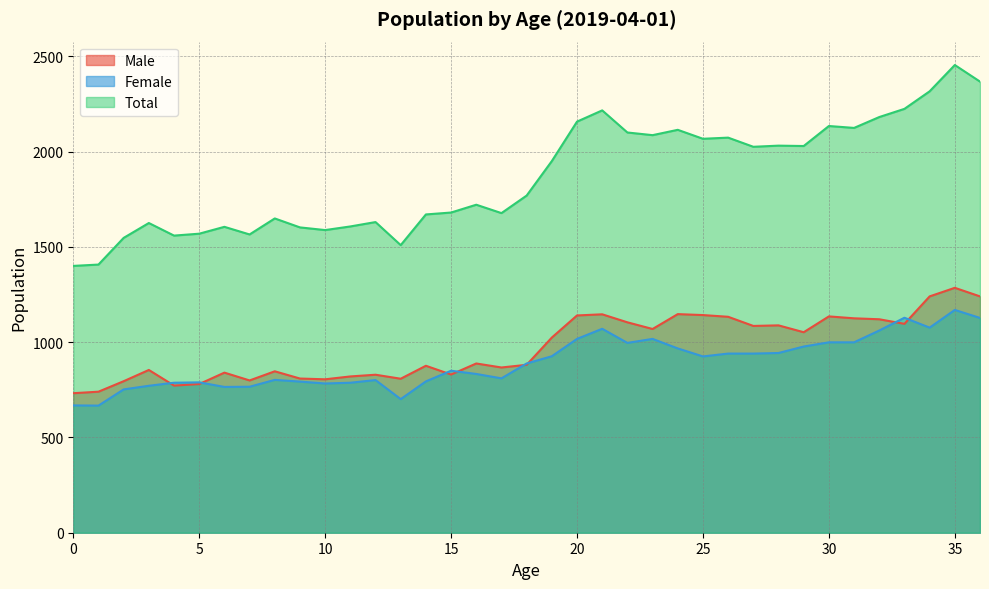

How many lines are shown in the chart?

3